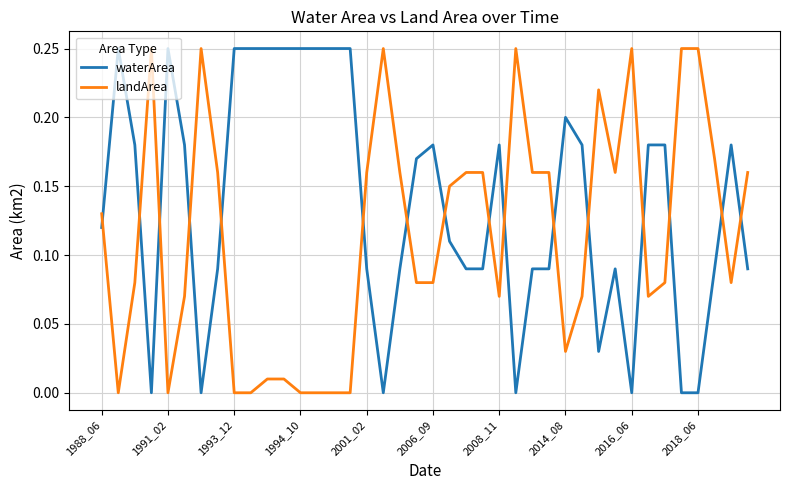

Which series has the largest total across all categories?

waterArea